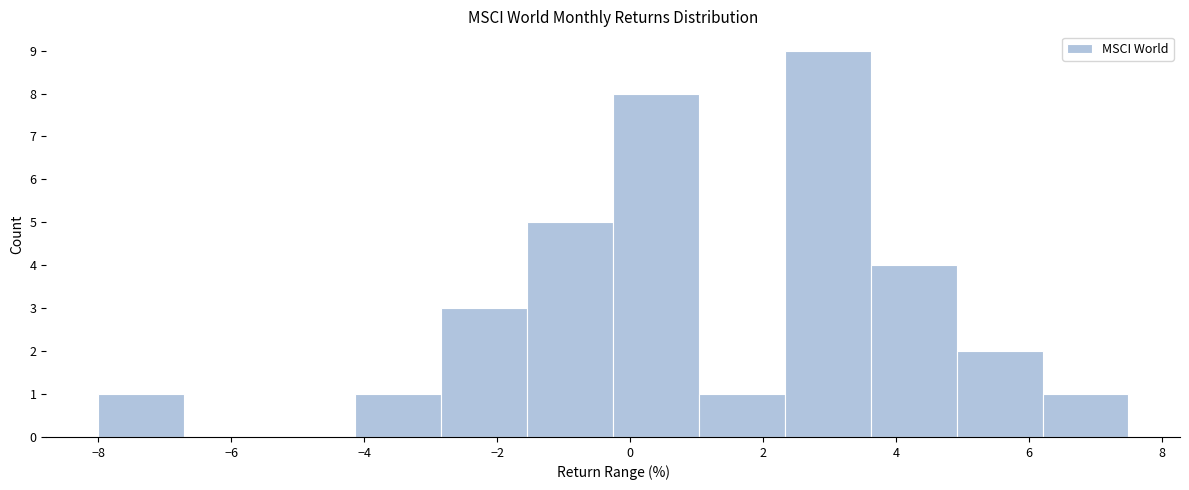

Which range on the x-axis has the tallest bar?

2.4 to 3.6